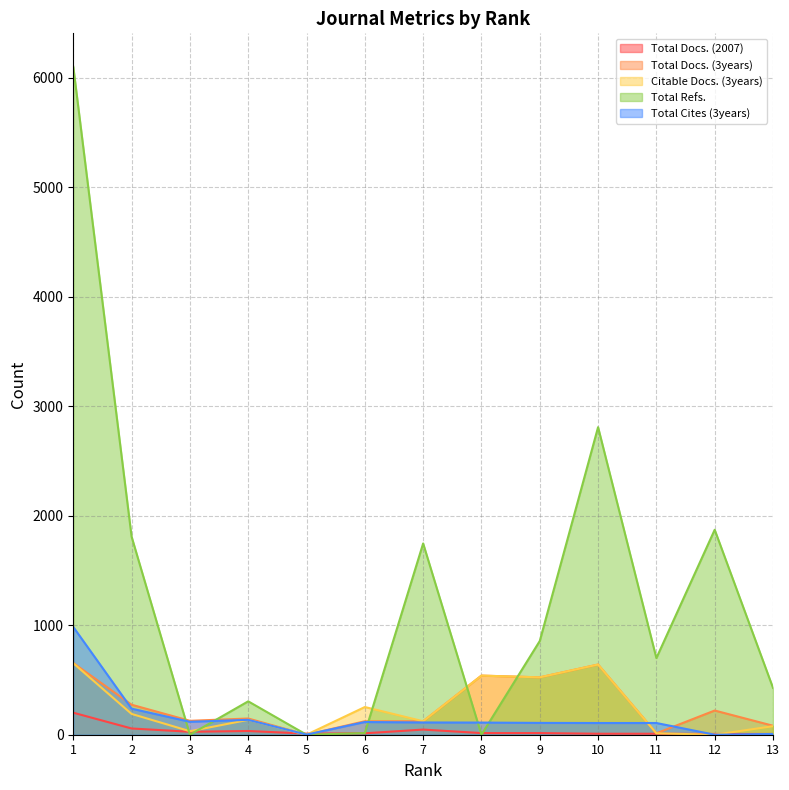

True or false: Total Cites (3years) has more than 1 points higher than both neighbors.

True